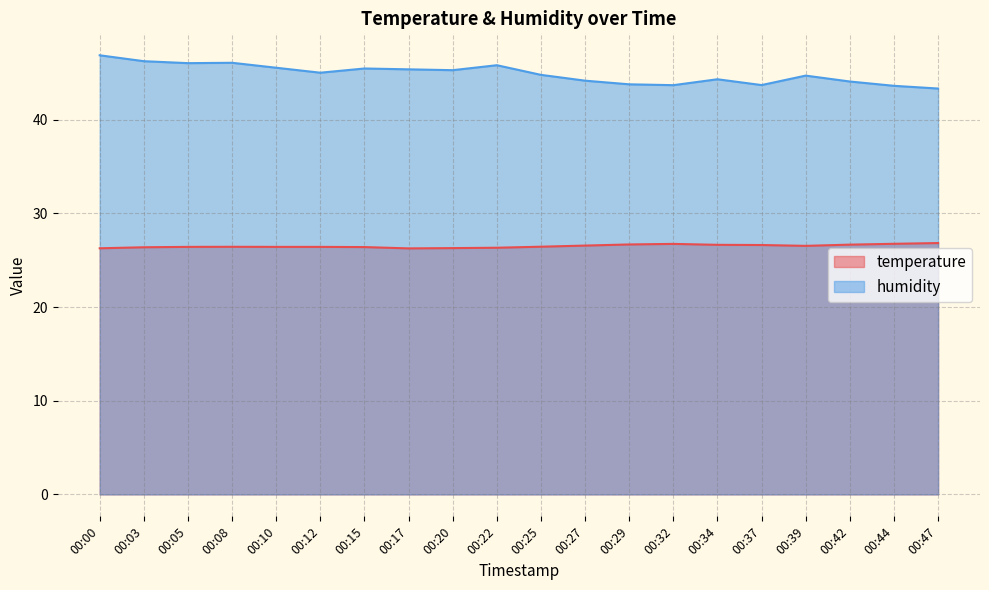

At which label does temperature reach its minimum?

00:17